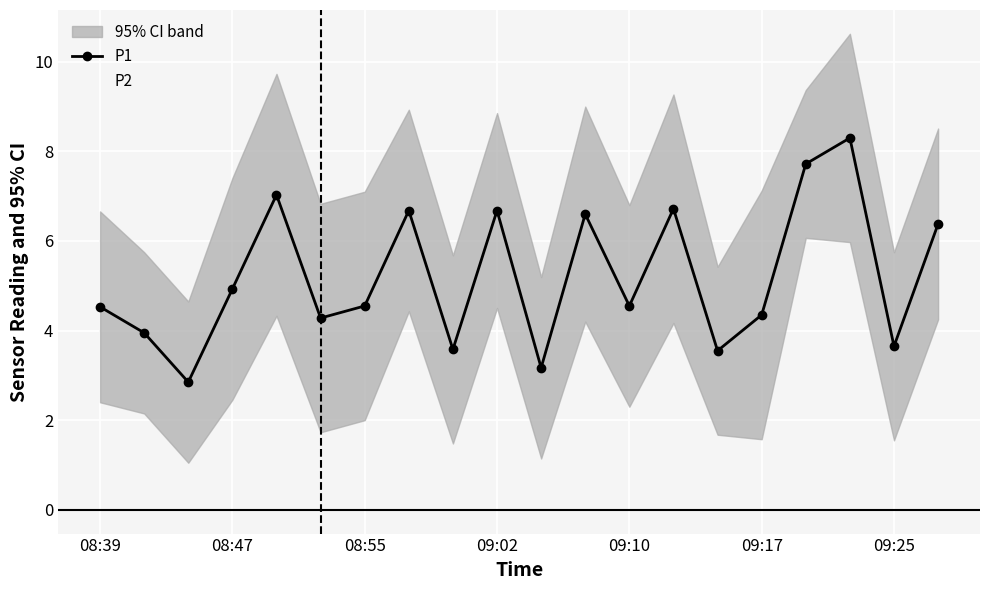

What is the spread (max minus min) of values at 08:39?

3.1